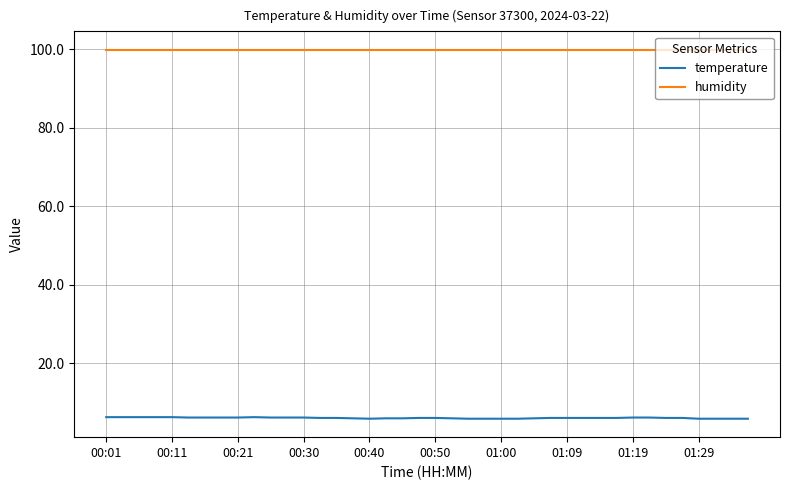

Which series has the widest spread of values?

temperature